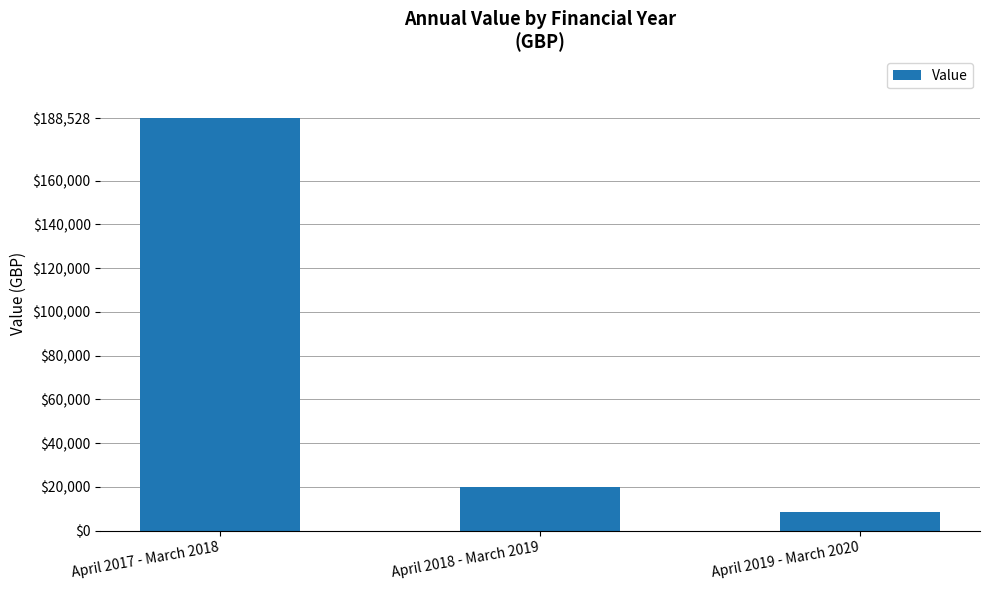

Reading right to left, extract all data points from this chart.

April 2019 - March 2020=8254.9	April 2018 - March 2019=19816.0	April 2017 - March 2018=188528.0